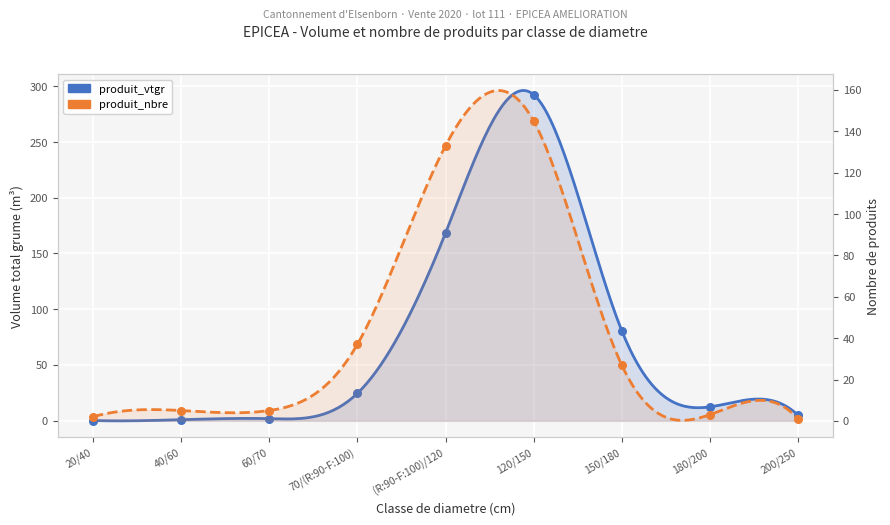

Which series has the largest total across all categories?

produit_vtgr